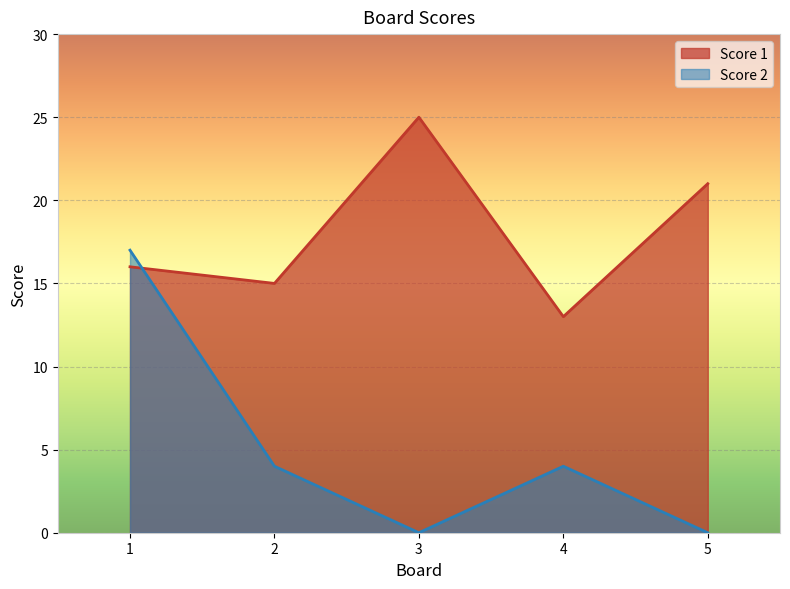

What is the sum of the Score 2 values at 4 and 1?

21